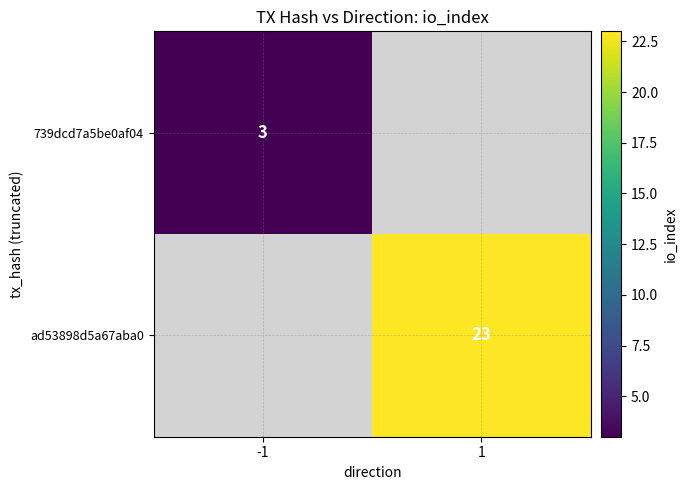

Which label corresponds to the smallest value in the chart?

-1